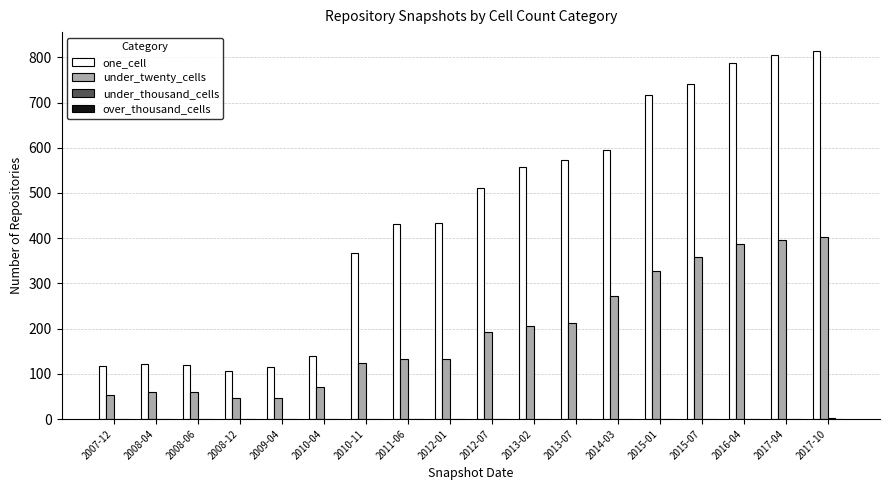

What is the maximum value for under_twenty_cells?

403